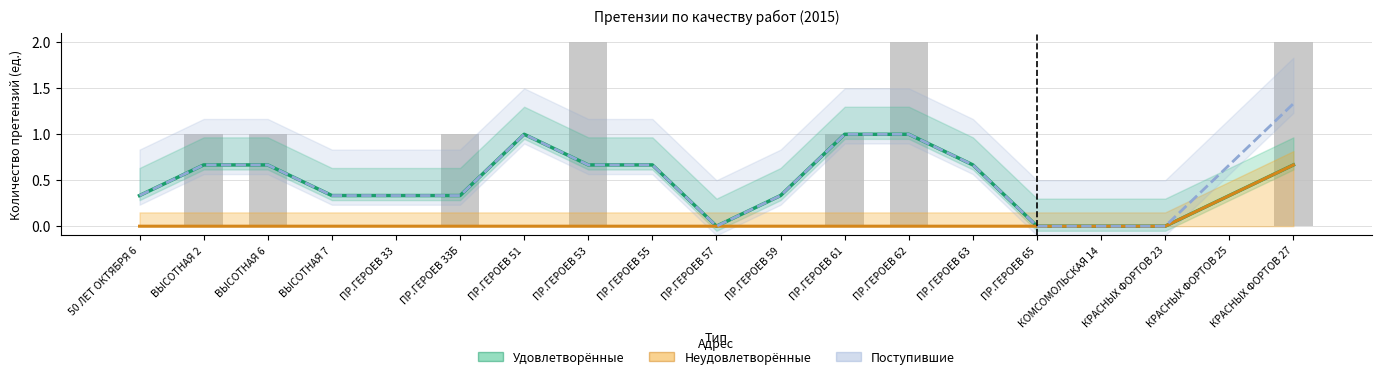

At which label does Удовлетворённые (сглаж.) reach its minimum?

ПР.ГЕРОЕВ 57